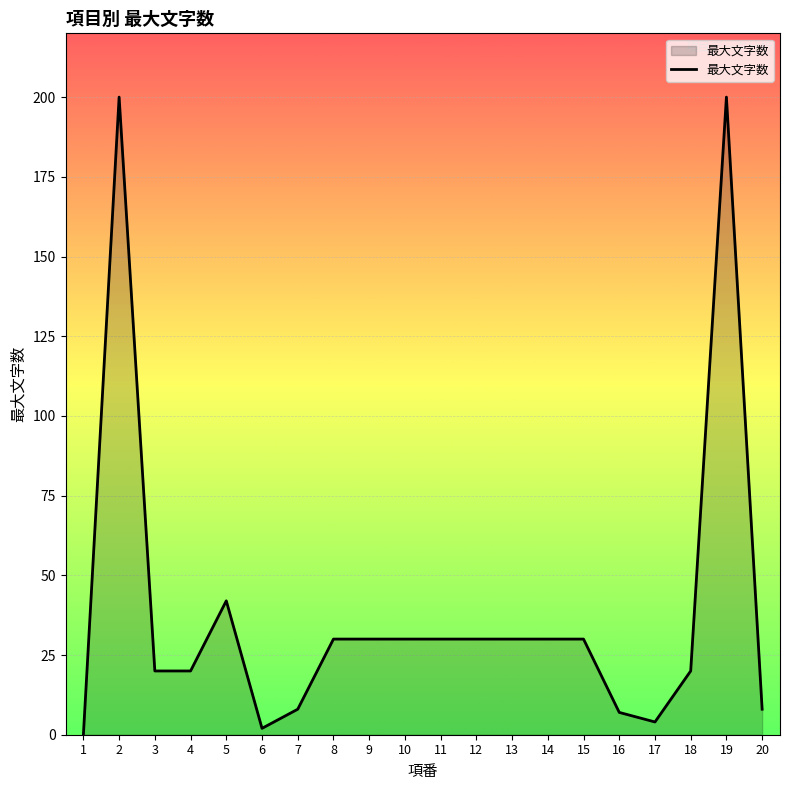

What is the change in value from 3 to 11?

+10